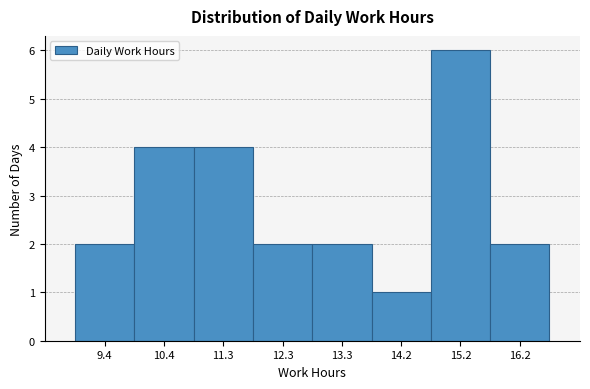

Which range on the x-axis has the tallest bar?

14.73 to 15.70